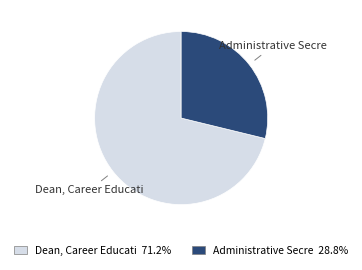

Combined, do Dean, Career Educati and Administrative Secre account for over 50%?

Yes